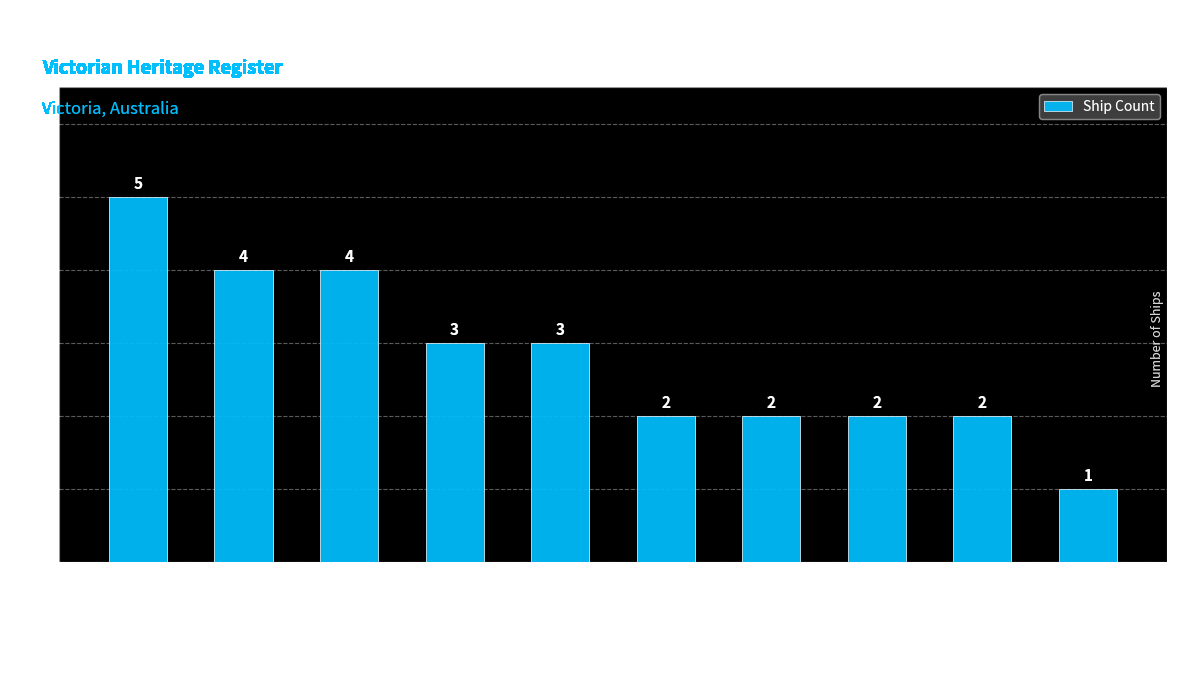

How many values are between 2 and 4?

8